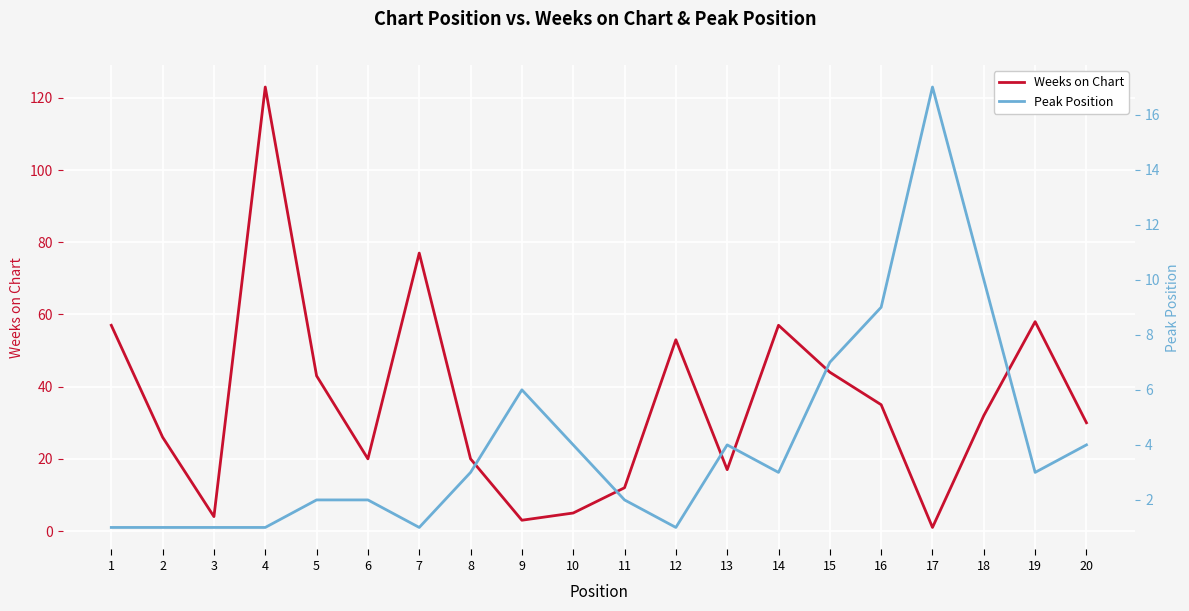

The value of Weeks on Chart at 17 is 1. True or false?

True